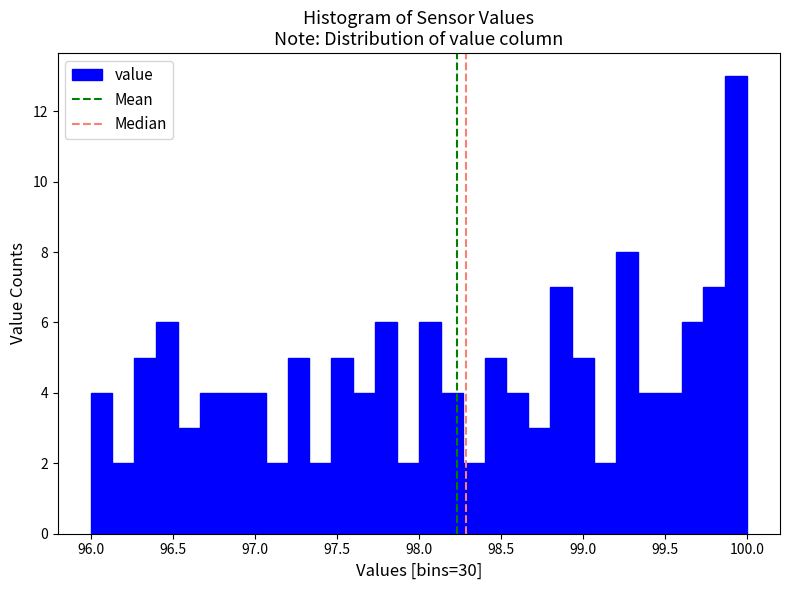

Around what value on the x-axis is the tallest bar? Give the approximate position of its centre, as read against the axis.

99.95